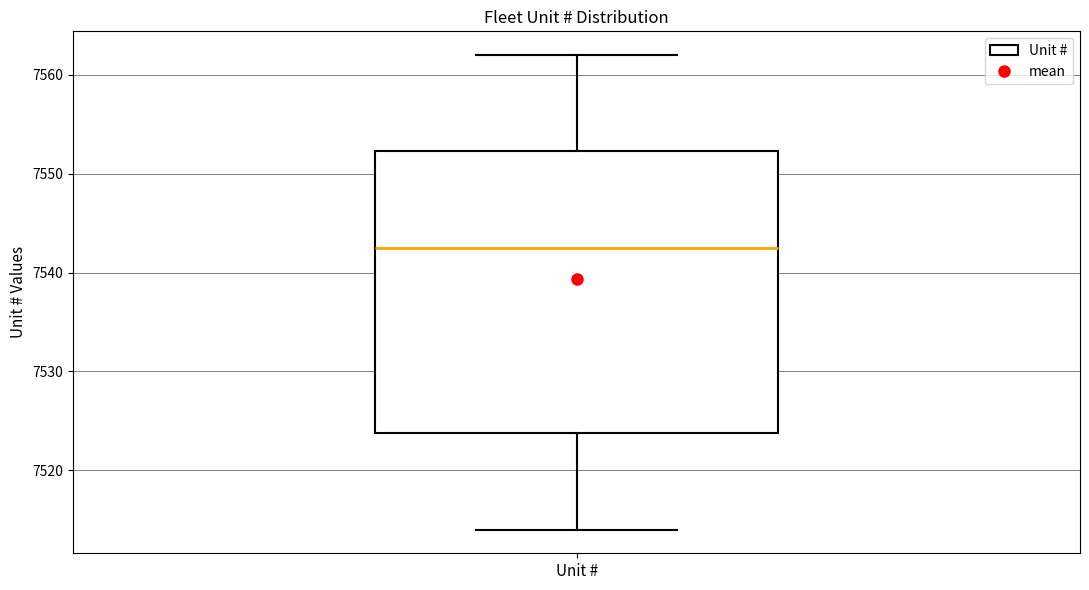

Transcribe this box plot: give where the median line is, the range the box spans, and where the two whiskers end, as read against the y-axis. The values are not printed on the chart, so give them approximately, as read against the axis.

median 7543, box 7524 to 7552, whiskers 7514 to 7562